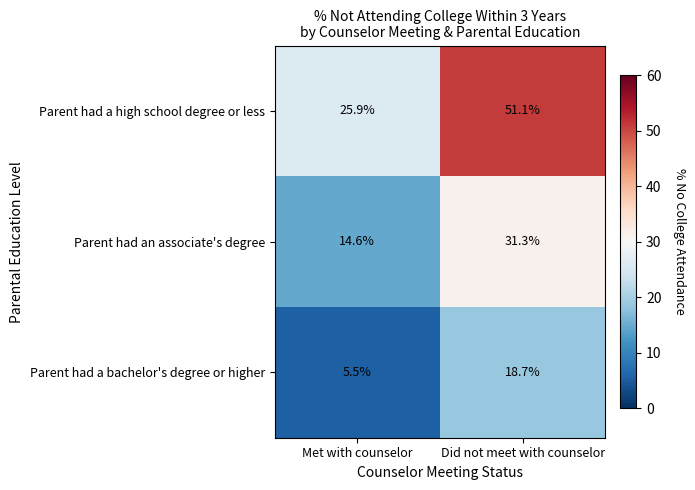

How many categories are shown in the chart?

2